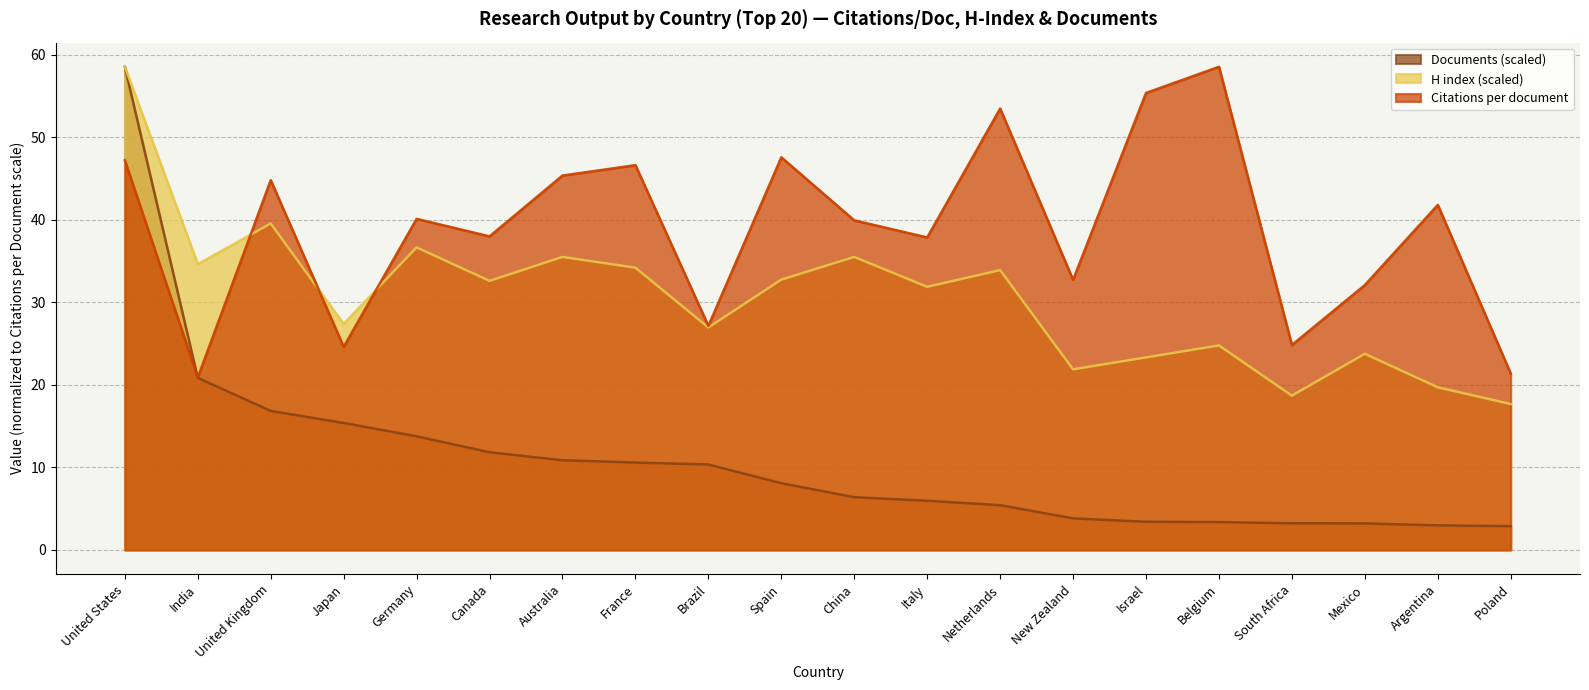

What is the spread (max minus min) of values at United Kingdom?

28.0